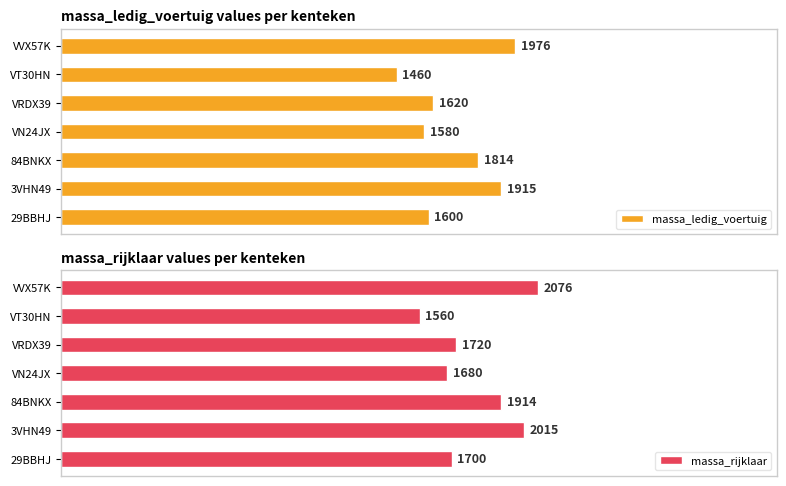

What is the maximum value for massa_ledig_voertuig?

1976